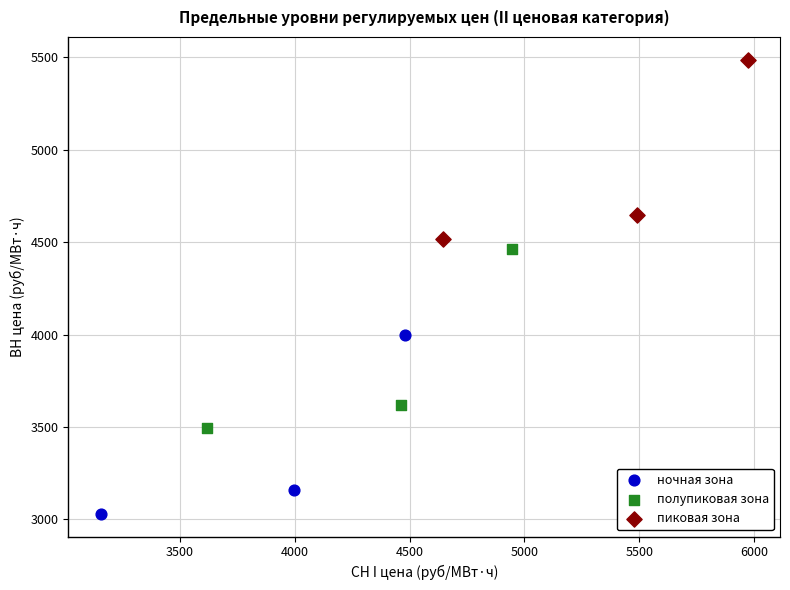

What are all the series names shown in the legend?

ночная зона, полупиковая зона, пиковая зона